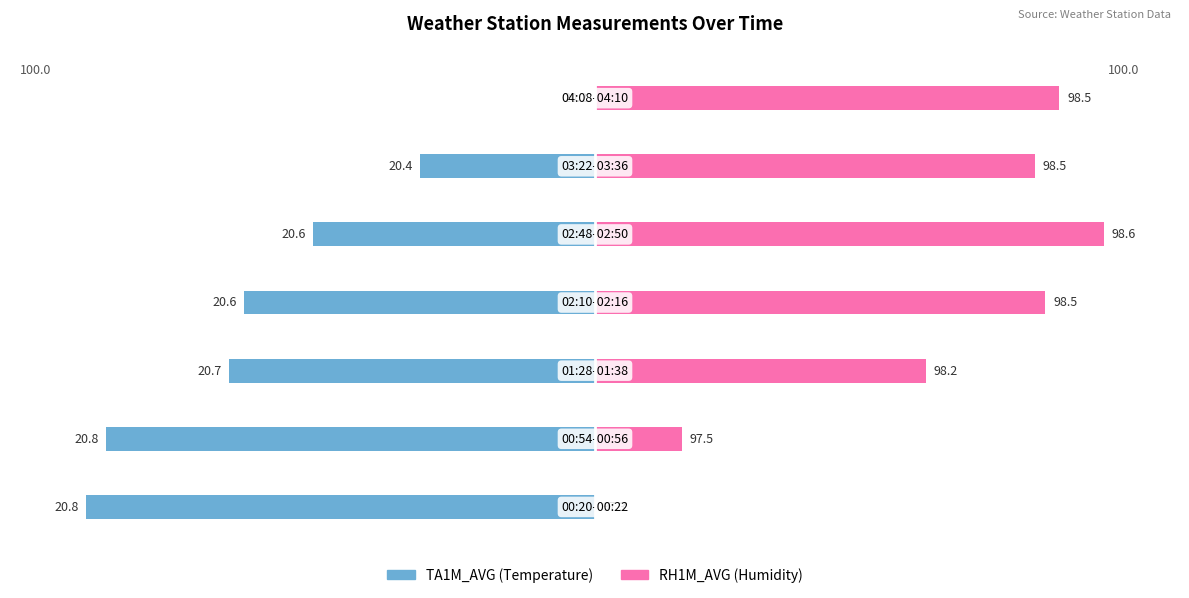

The RH1M_AVG series shows 97.7 at 2. True or false?

False